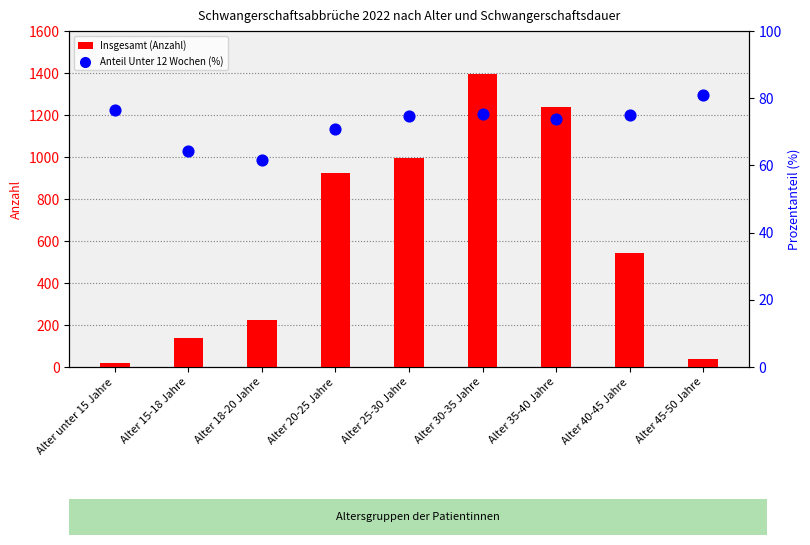

What is the total value across all series at Alter 15-18 Jahre?

204.3